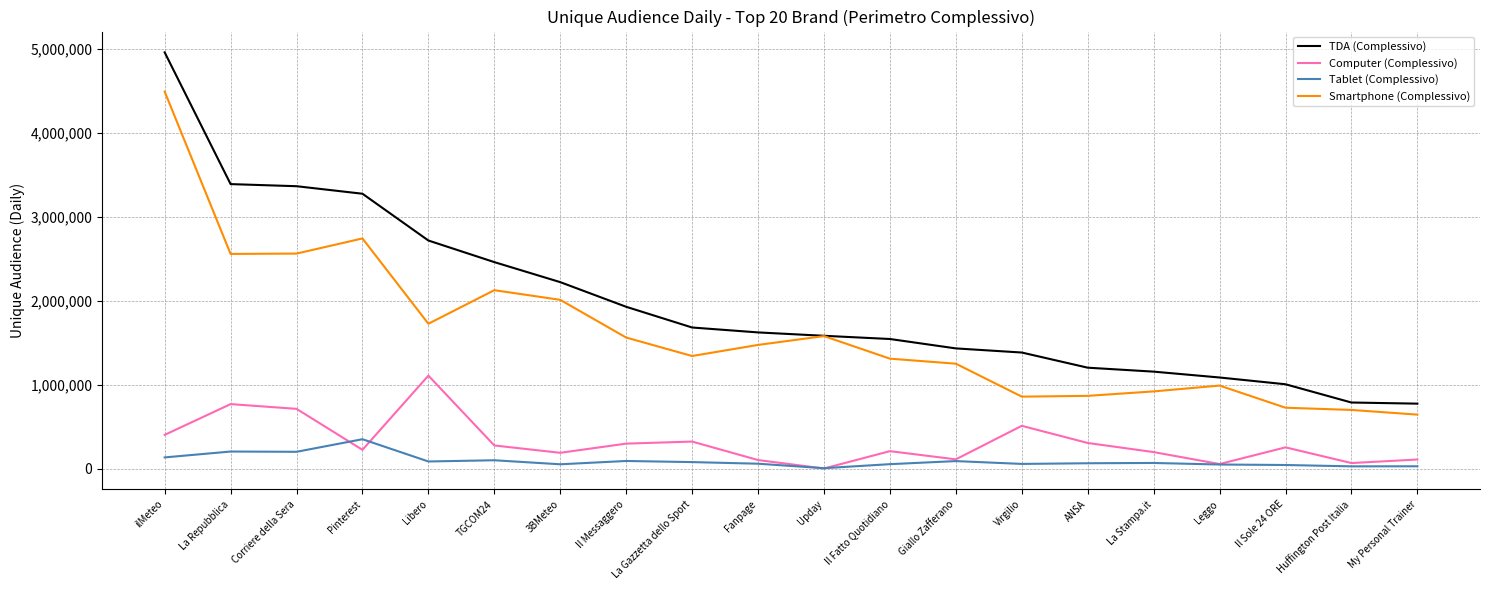

What are all the series names shown in the legend?

TDA (Complessivo), Computer (Complessivo), Tablet (Complessivo), Smartphone (Complessivo)